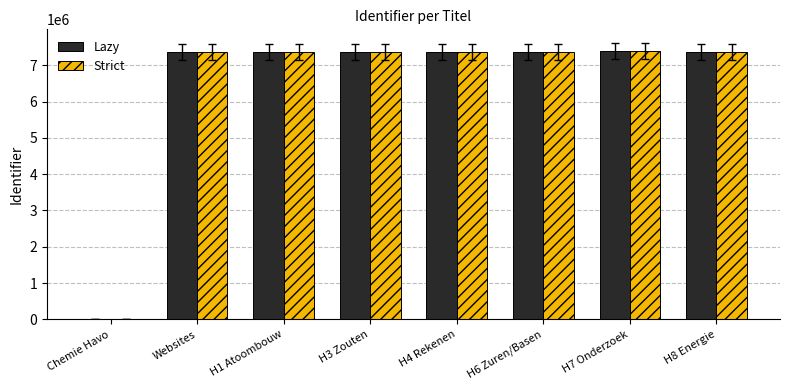

Is it true that Lazy equals -3023552 at Chemie Havo?

False